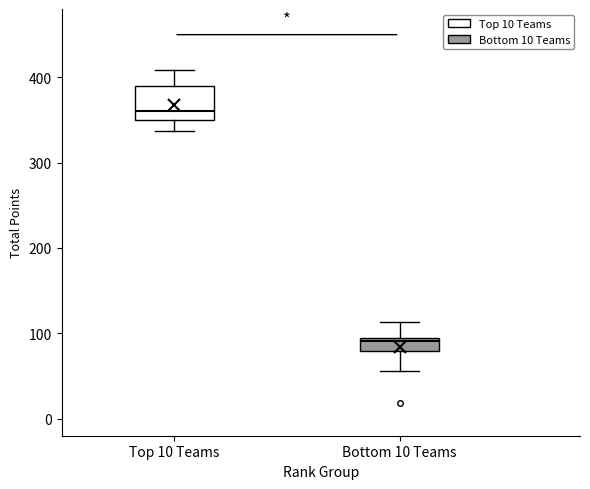

Comparing the boxes themselves (not the whiskers), which one is the tallest?

Top 10 Teams